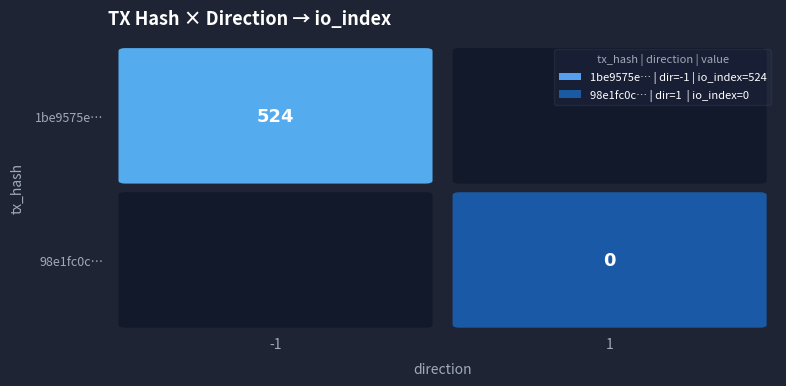

Rank the series by their average value, from lowest to highest.

98e1fc0ccb23024a29dc2405199f911462061b1, 1be9575e5bfe4bc81944c9b45095bb1de01f150